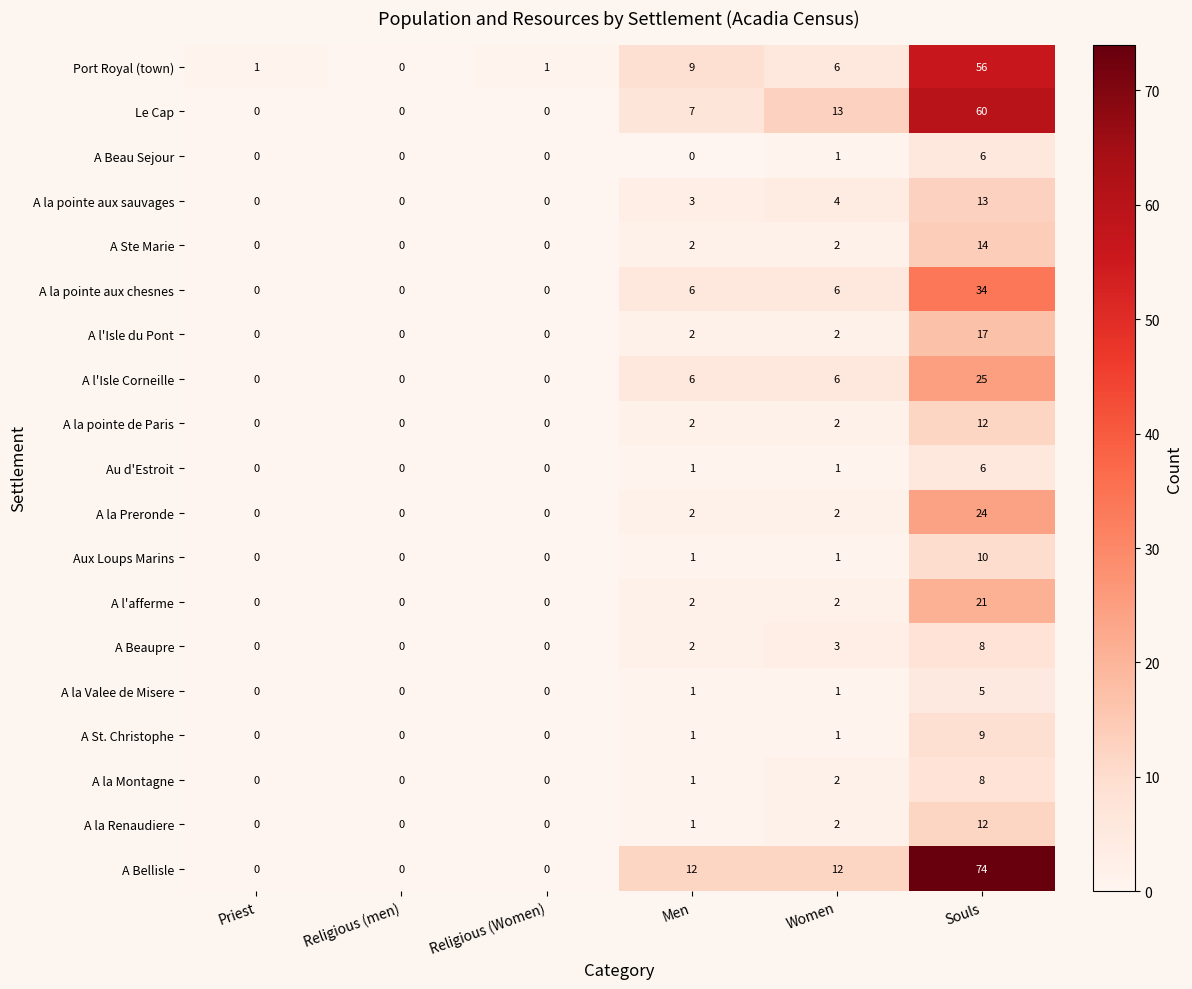

Which series has the widest spread of values?

A Bellisle